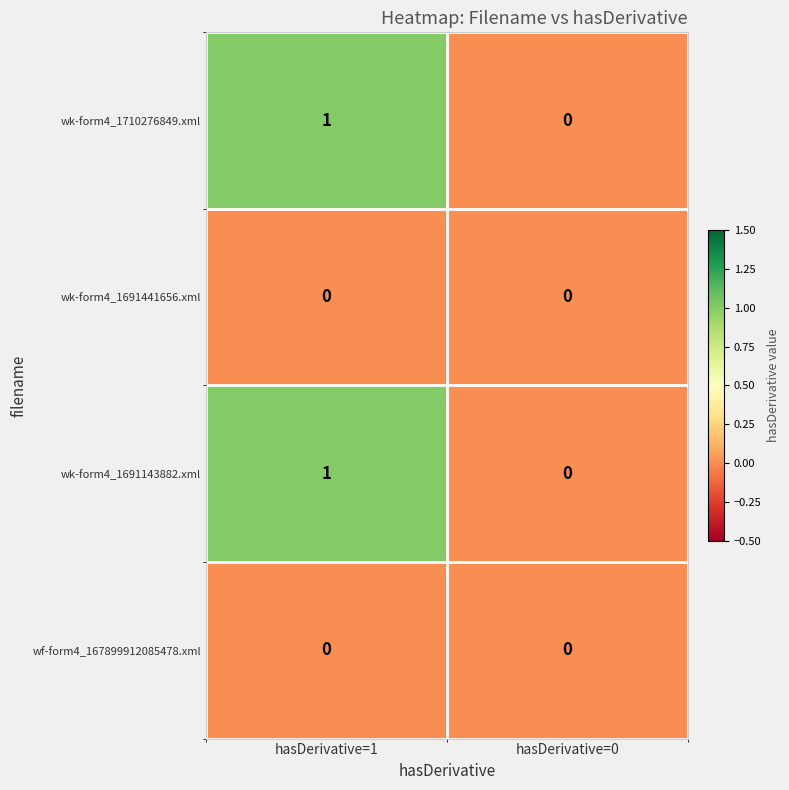

The wk-form4_1710276849.xml series shows 0 at hasDerivative=1. True or false?

False